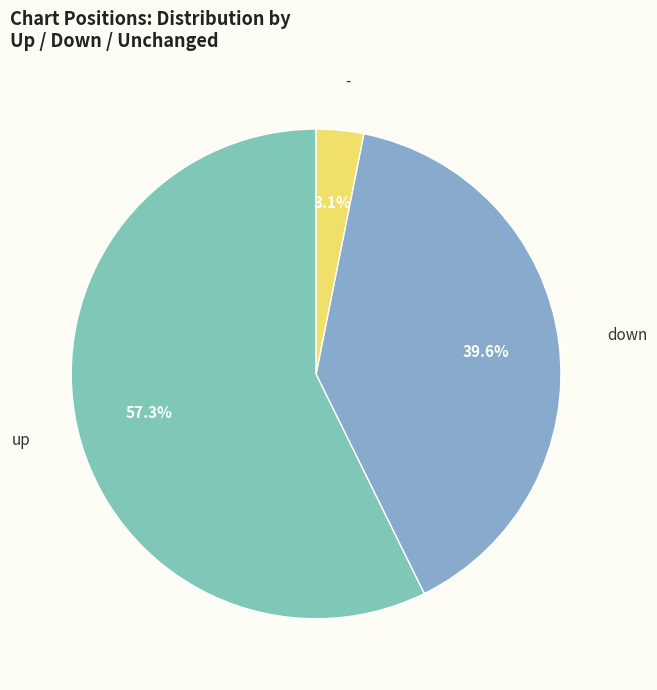

Count the number of slices in the pie.

3